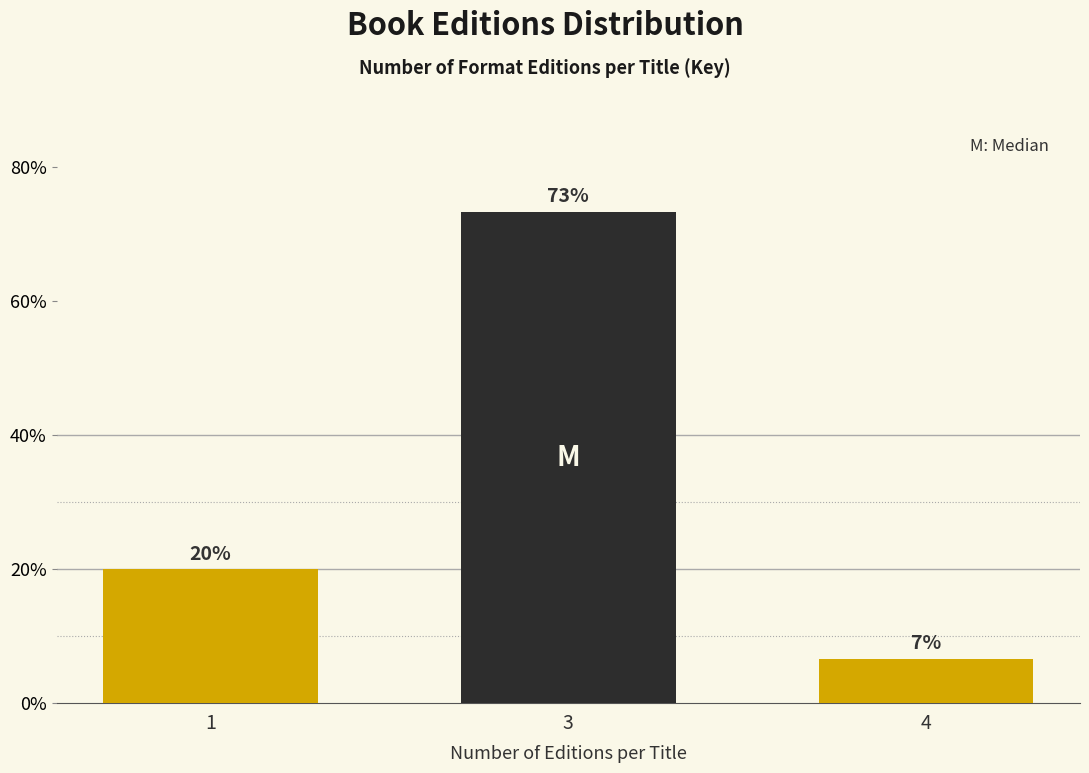

Are the bars horizontal?

No